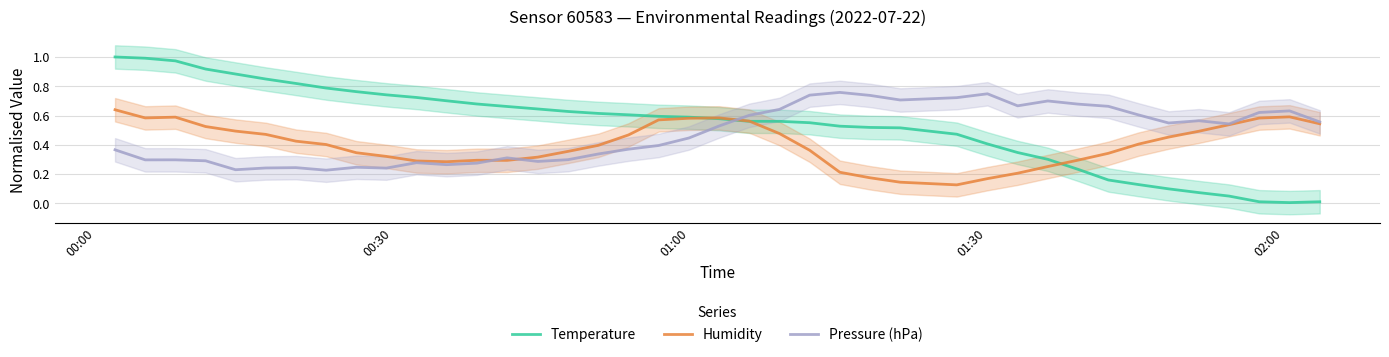

What is the value of the Humidity point at the 12th from the left?

0.3